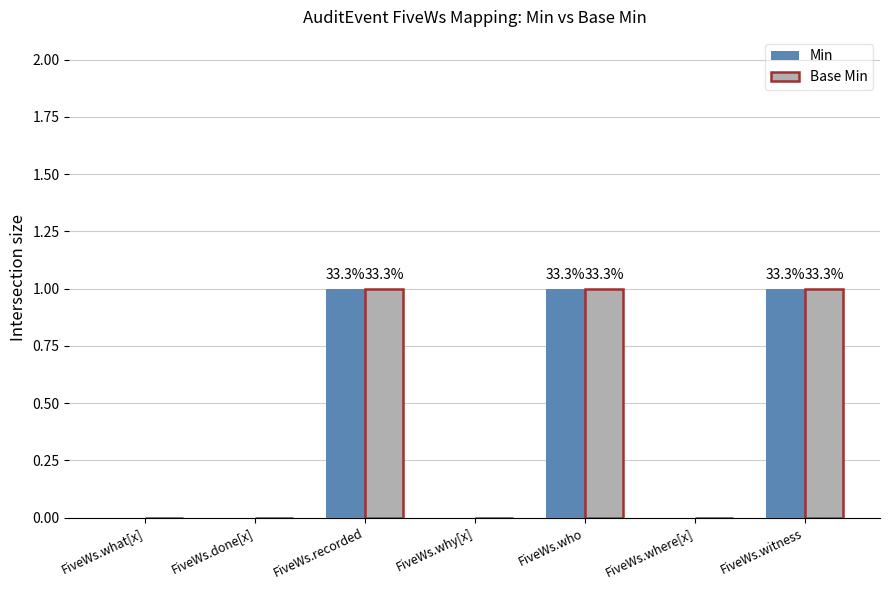

How many groups of bars are there?

7